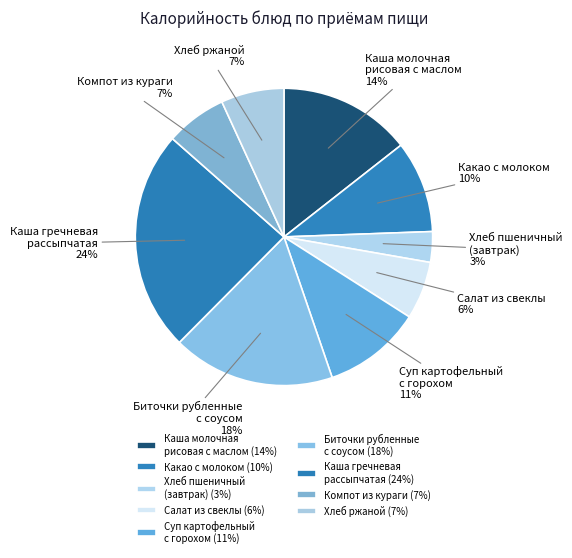

Is it true that Каша молочная рисовая с маслом is 14% of the pie?

True